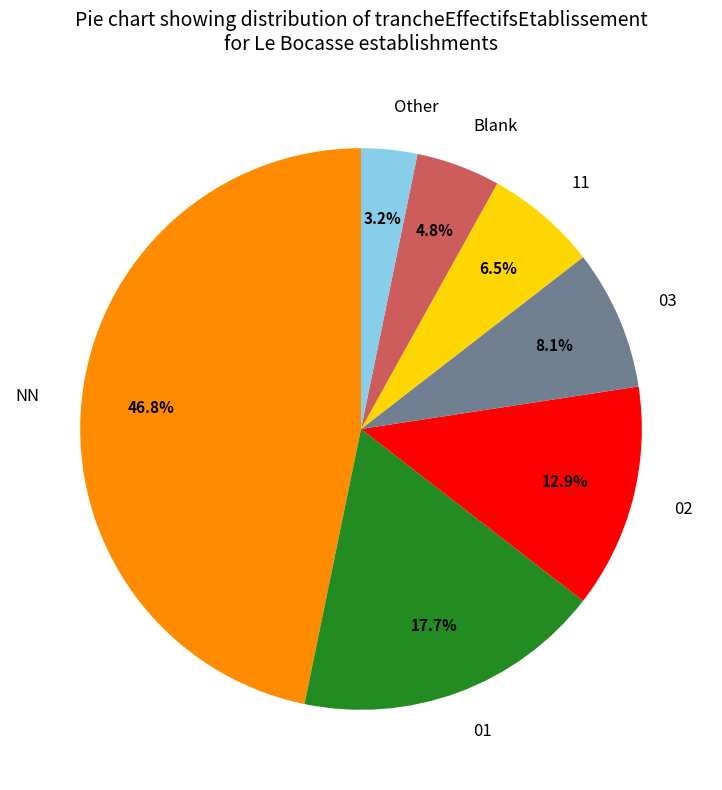

What percentage is the 01 slice, to the nearest percent?

18%